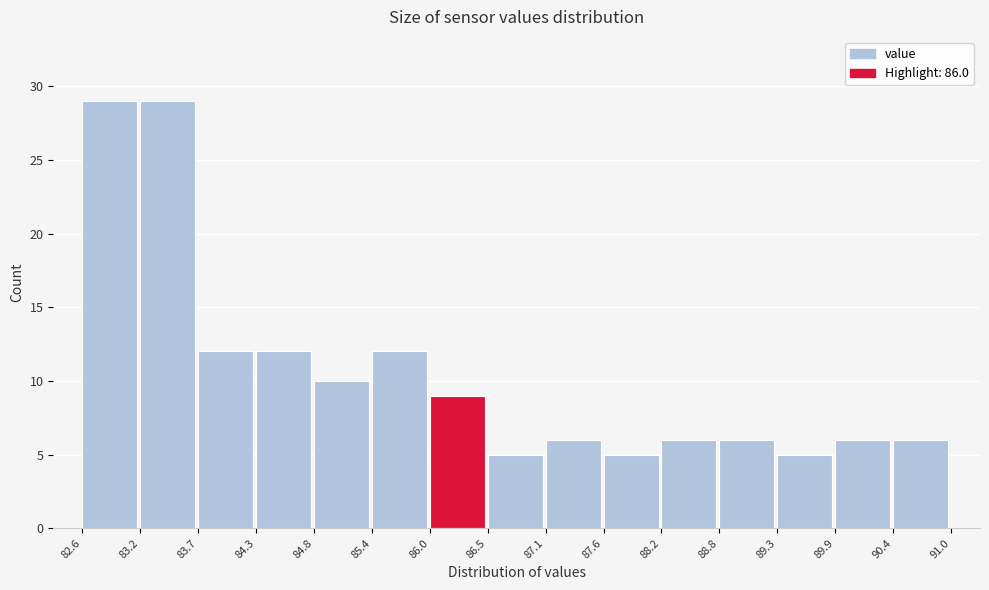

What is the height of the bar covering 86.5 to 87.1 on the x-axis? The values are not printed on the chart, so give them approximately, as read against the axis.

5